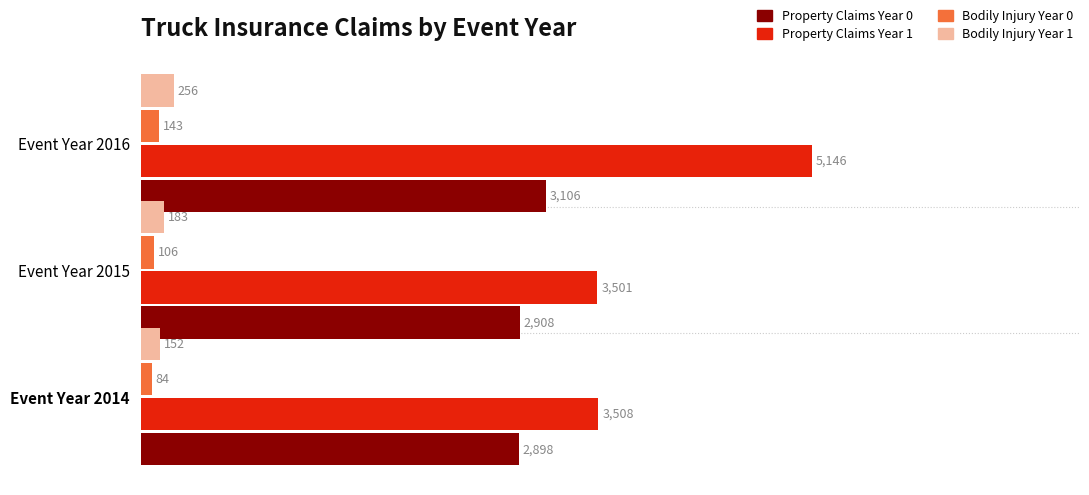

At which category is the sum across all series the highest?

Event Year 2016